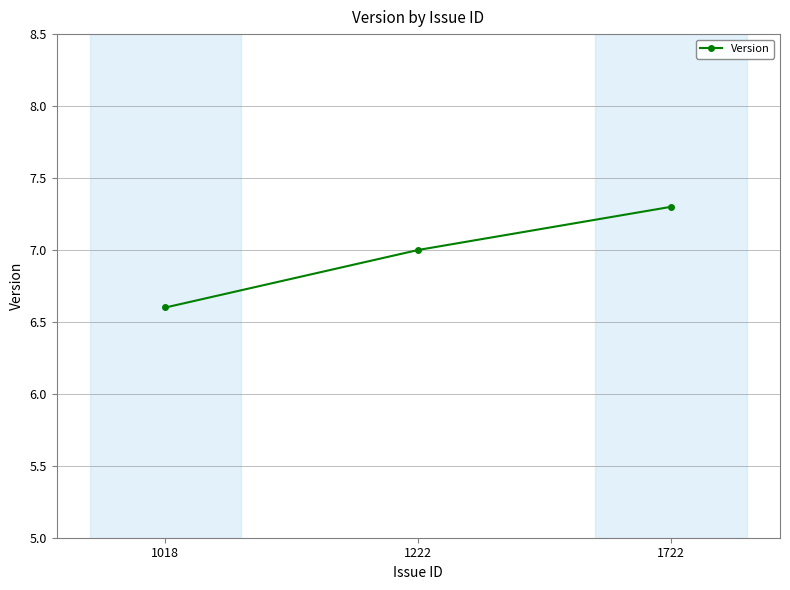

List the labels in order of value, smallest first.

1018, 1222, 1722